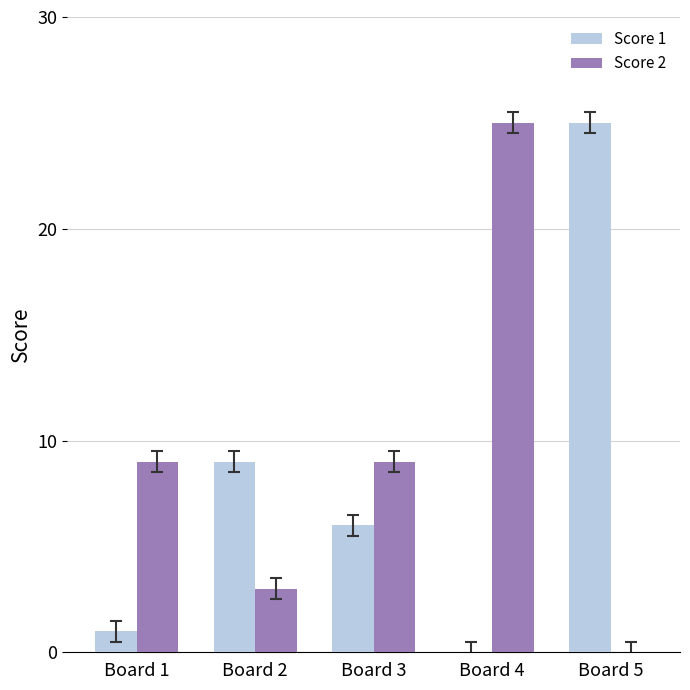

What are all the series names shown in the legend?

Score 1, Score 2